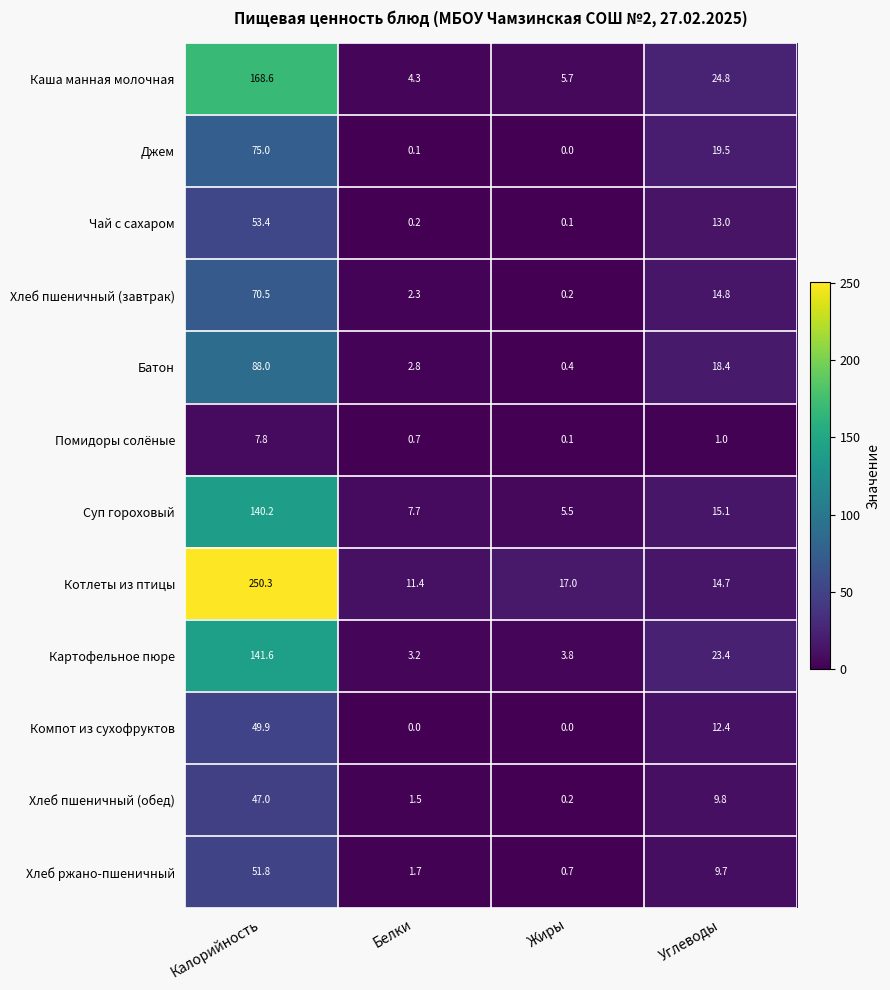

What is the average value of the Чай с сахаром series?

16.7